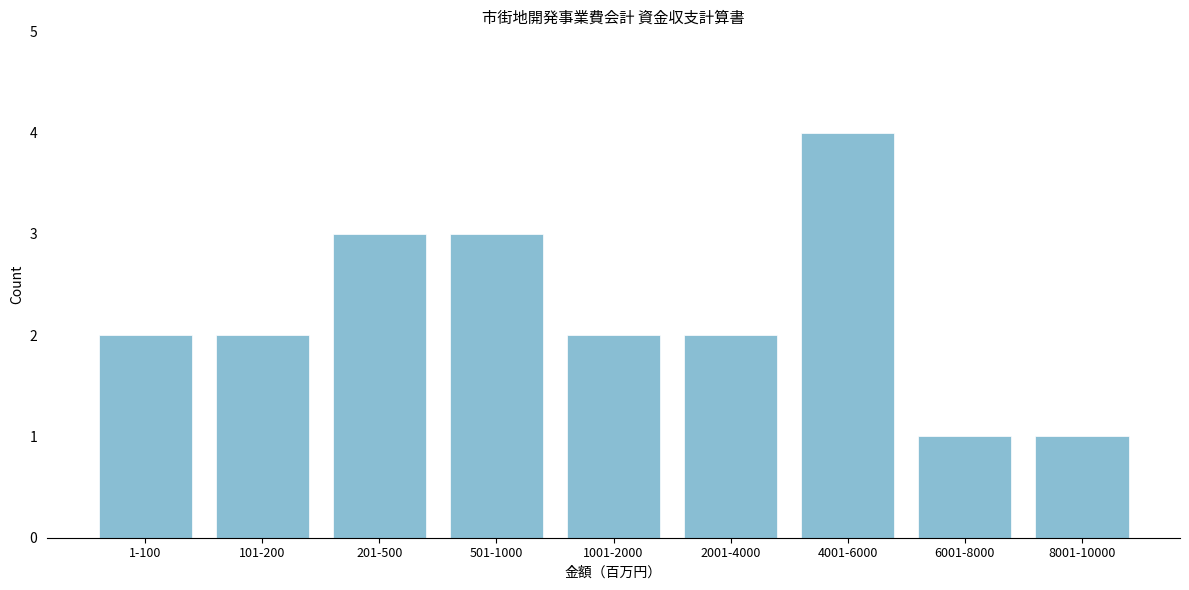

Reading left to right, extract all data points from this chart.

1-100=2	101-200=2	201-500=3	501-1000=3	1001-2000=2	2001-4000=2	4001-6000=4	6001-8000=1	8001-10000=1